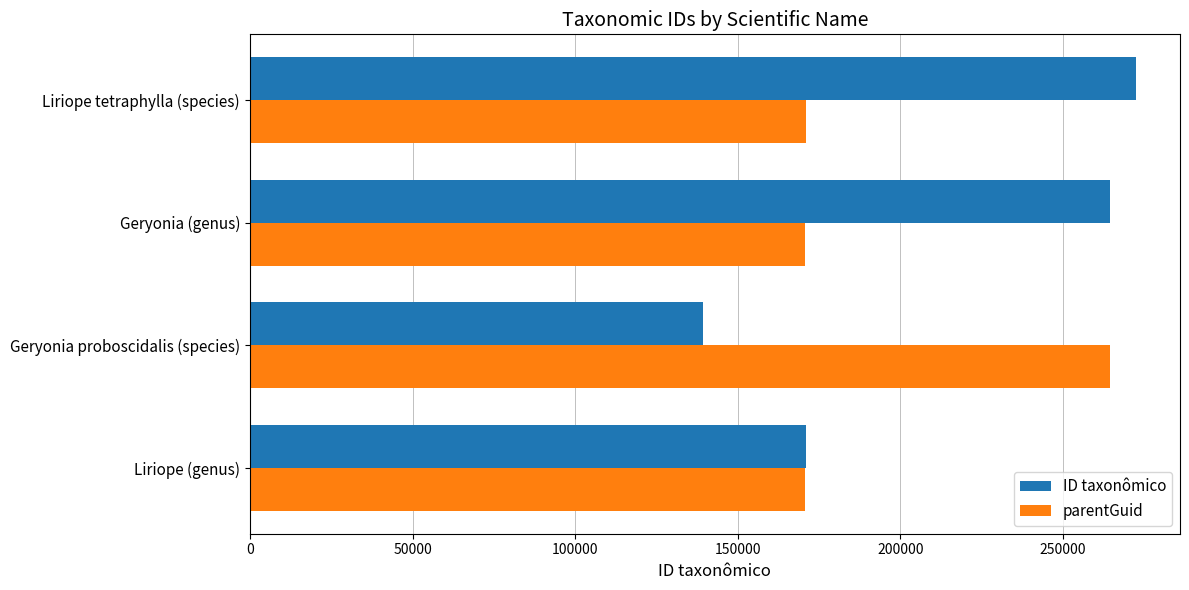

Which category has the highest value across all series?

Liriope tetraphylla (species)